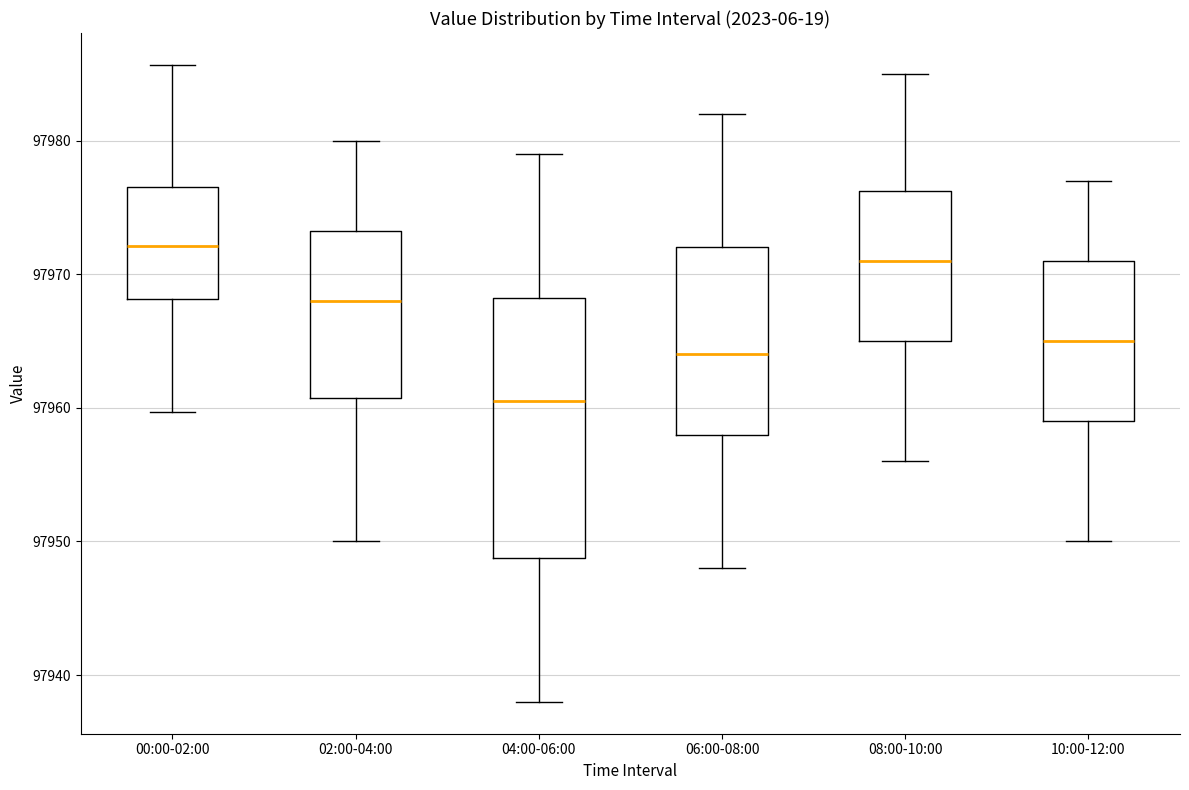

Reading left to right, transcribe this box plot: for each box, give where its median line is, the range the box spans, and where its two whiskers end, as read against the y-axis. The values are not printed on the chart, so give them approximately, as read against the axis.

00:00-02:00: median 97972, box 97968 to 97977, whiskers 97960 to 97986
02:00-04:00: median 97968, box 97961 to 97973, whiskers 97950 to 97980
04:00-06:00: median 97961, box 97949 to 97968, whiskers 97938 to 97979
06:00-08:00: median 97964, box 97958 to 97972, whiskers 97948 to 97982
08:00-10:00: median 97971, box 97965 to 97976, whiskers 97956 to 97985
10:00-12:00: median 97965, box 97959 to 97971, whiskers 97950 to 97977